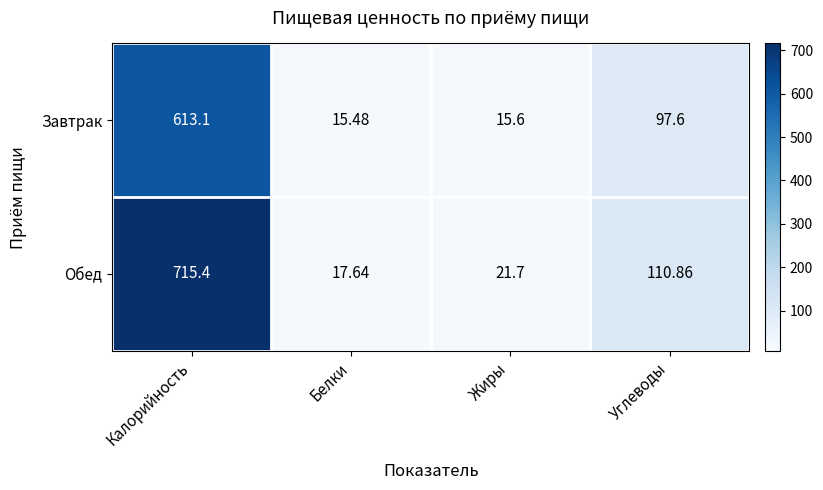

Which series has the largest range (max minus min)?

Обед